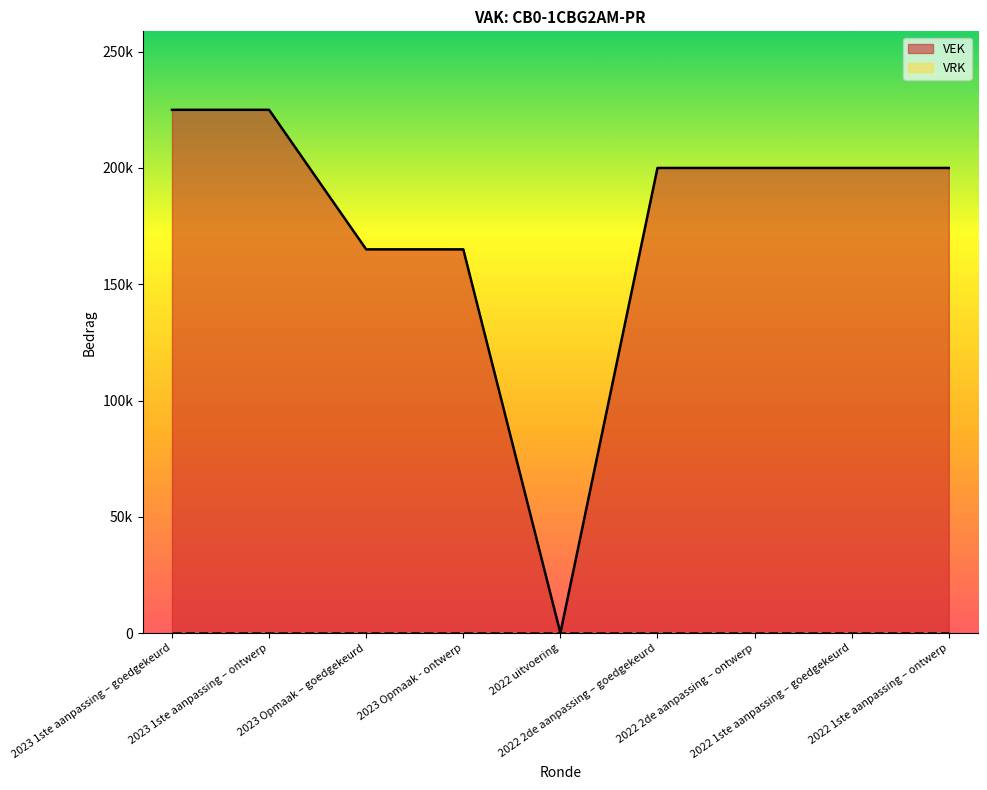

True or false: the data shows 0 at 2022 uitvoering.

True